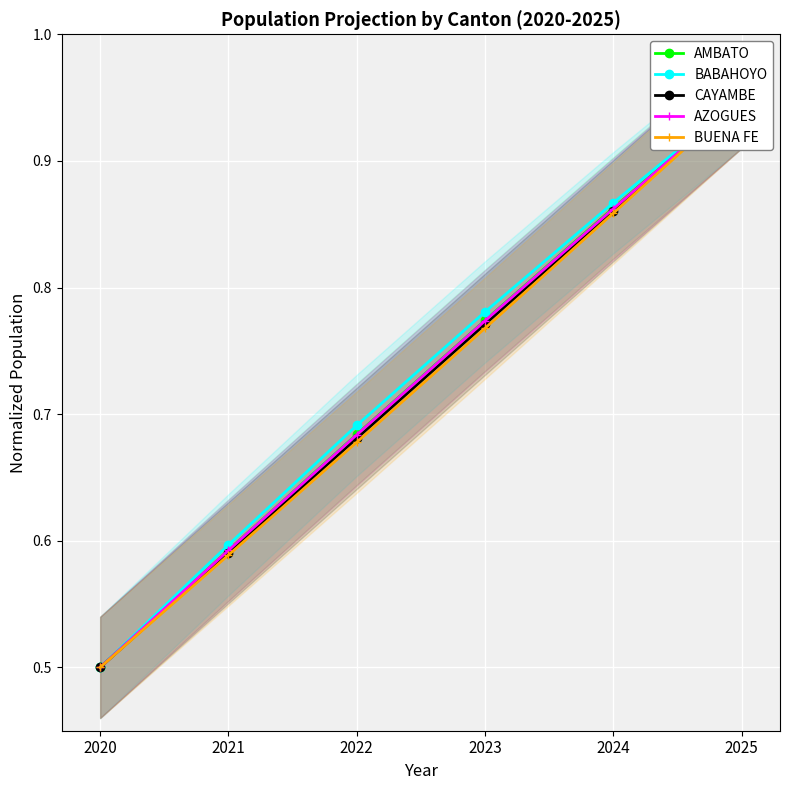

What are all the series names shown in the legend?

AMBATO, BABAHOYO, CAYAMBE, AZOGUES, BUENA FE